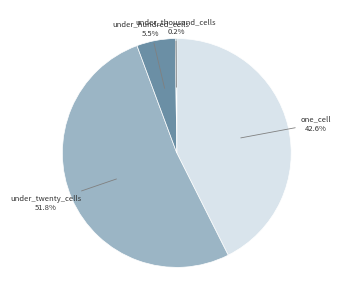

What percentage is NOT represented by one_cell?

57.4%